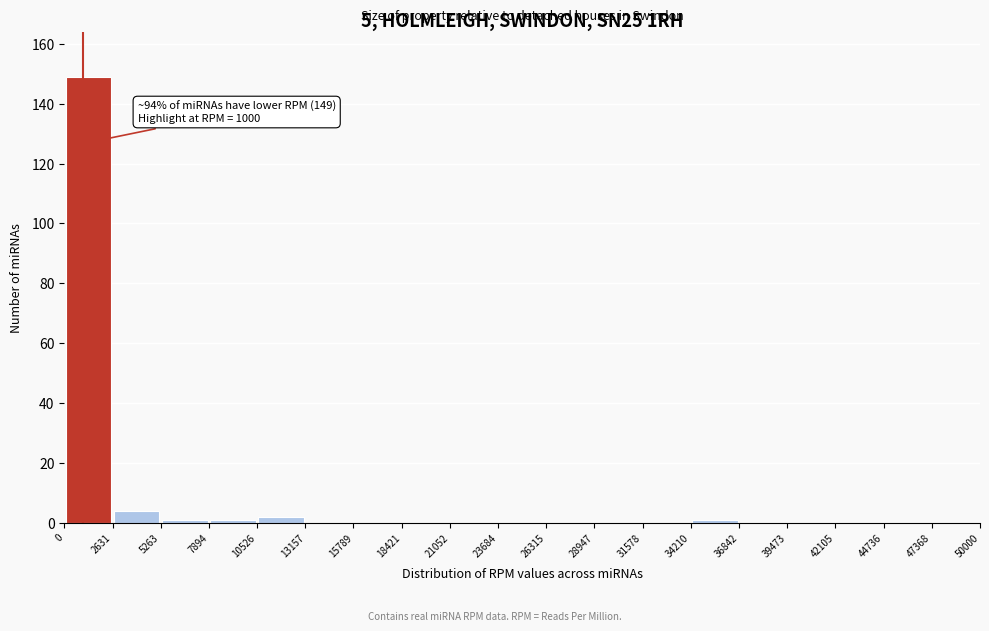

Which range on the x-axis has the tallest bar?

0 to 2631